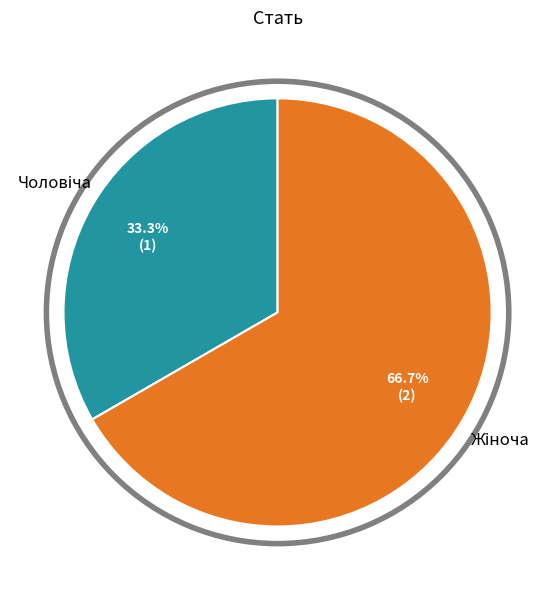

How many segments does this pie chart have?

2